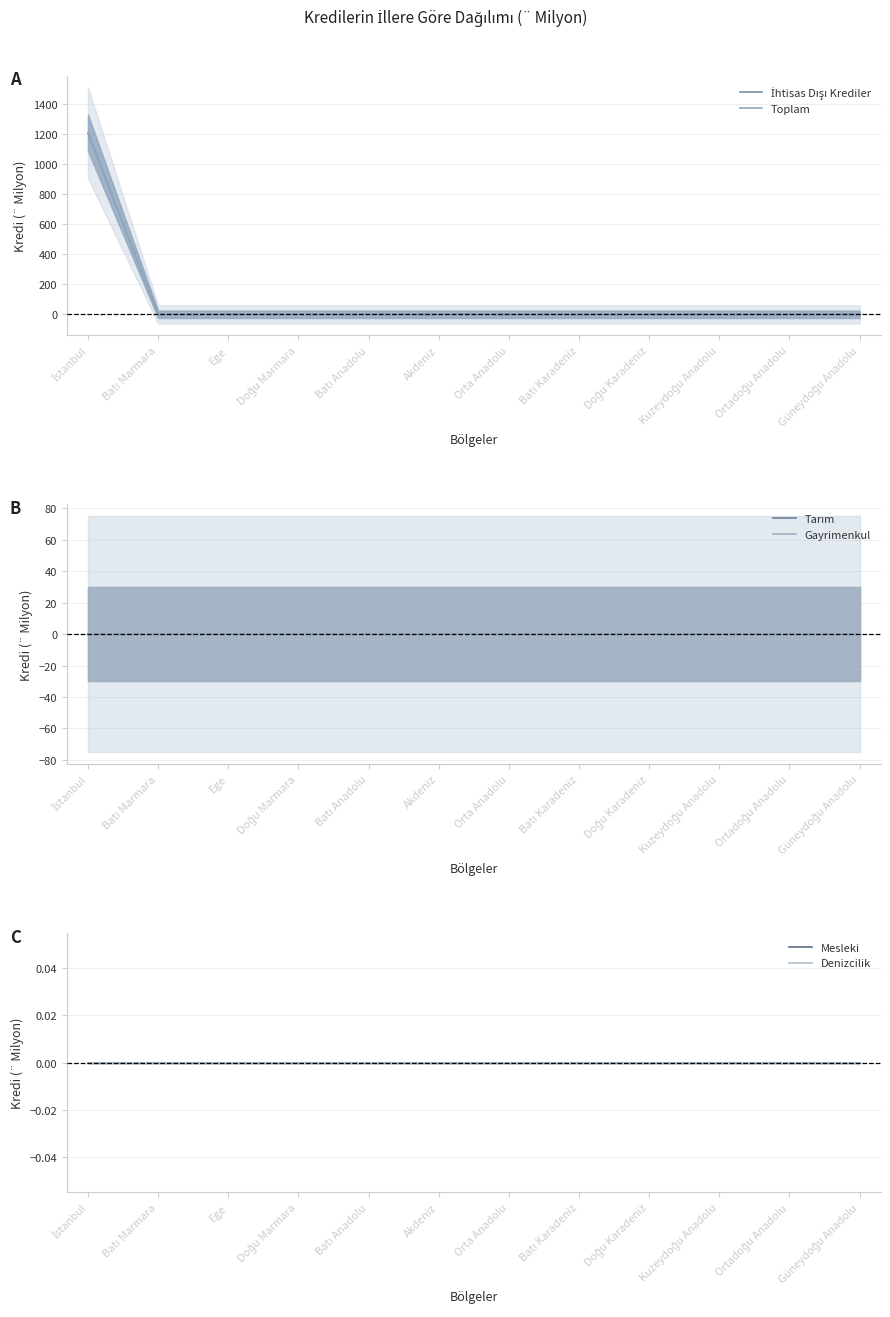

Count the number of categories in the chart.

12